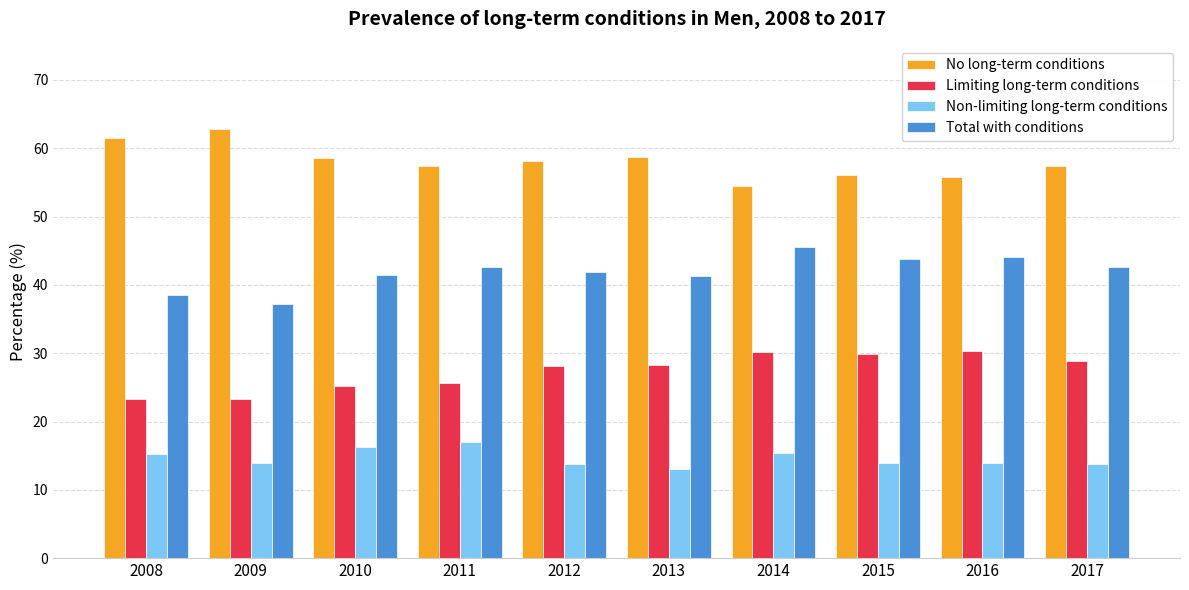

Where does the No long-term conditions series first go above 58?

2008